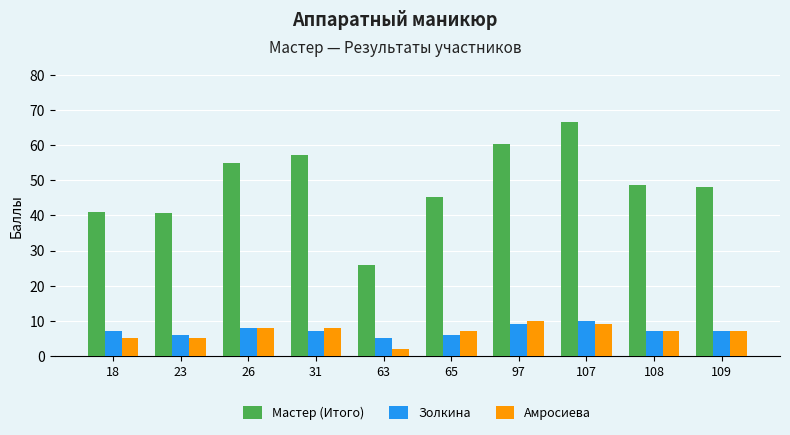

Which category has the lowest value across all series?

63